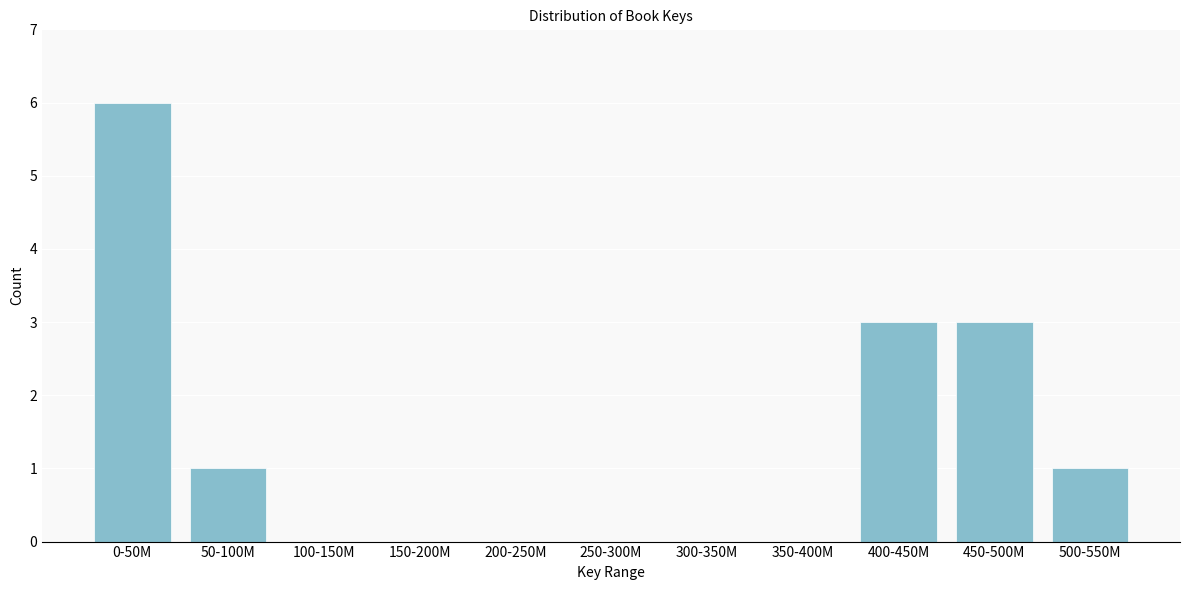

Reading left to right, list all the values displayed in this chart.

0-50M=6	50-100M=1	100-150M=0	150-200M=0	200-250M=0	250-300M=0	300-350M=0	350-400M=0	400-450M=3	450-500M=3	500-550M=1